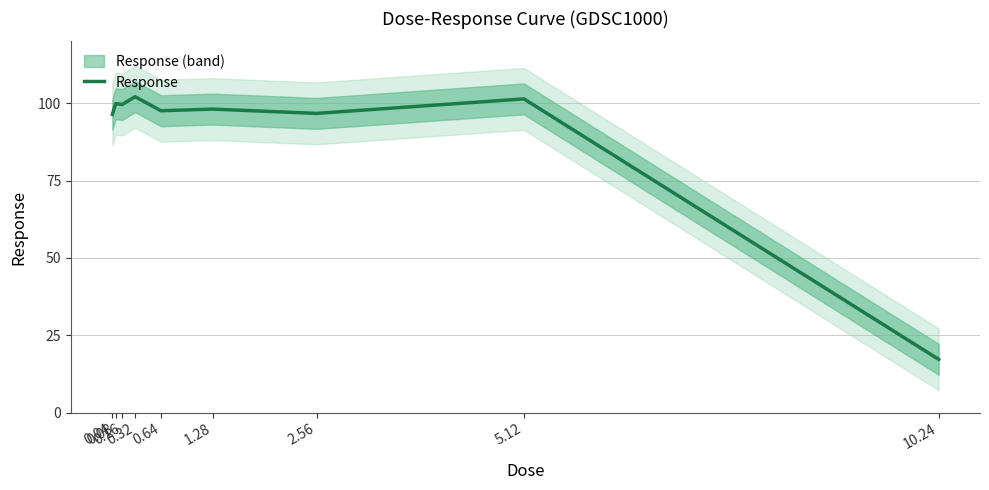

Reading left to right, transcribe all the data shown in this chart.

96.4	99.9	99.6	102.1	97.6	98.1	96.7	101.4	17.2